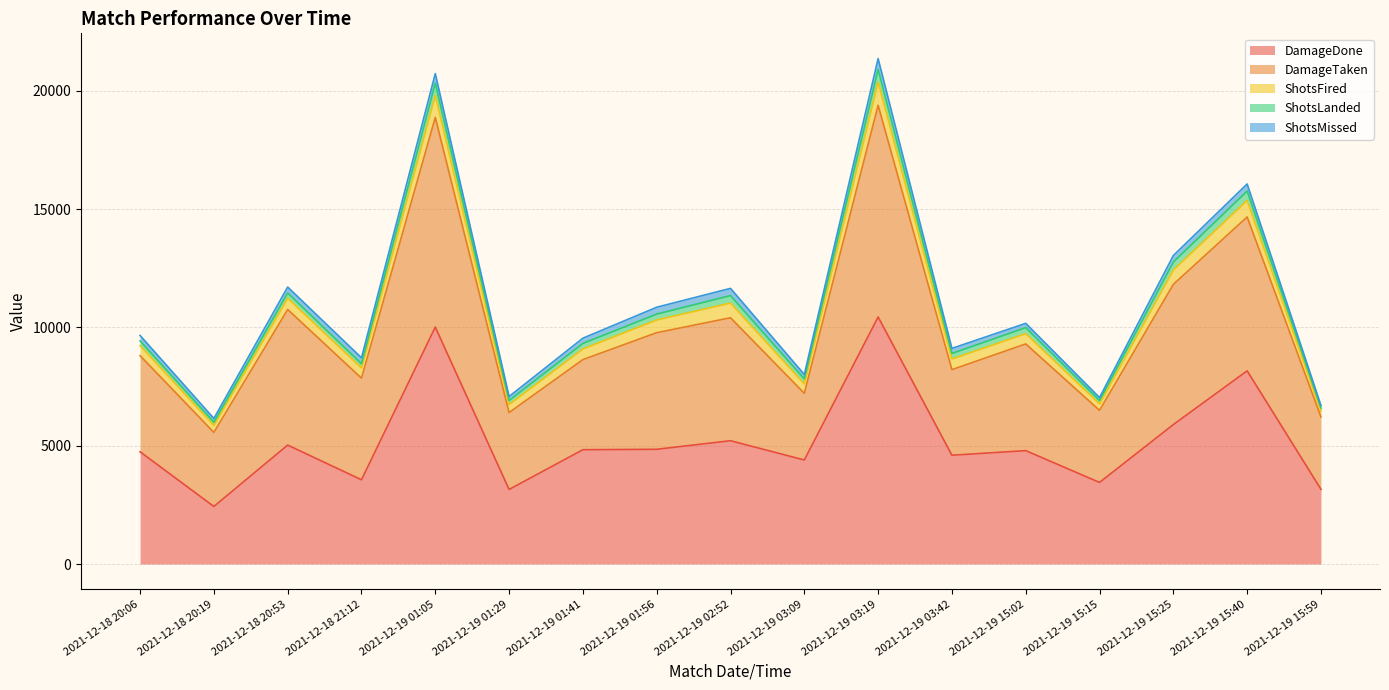

At which category is the sum across all series the highest?

2021-12-19 03:19